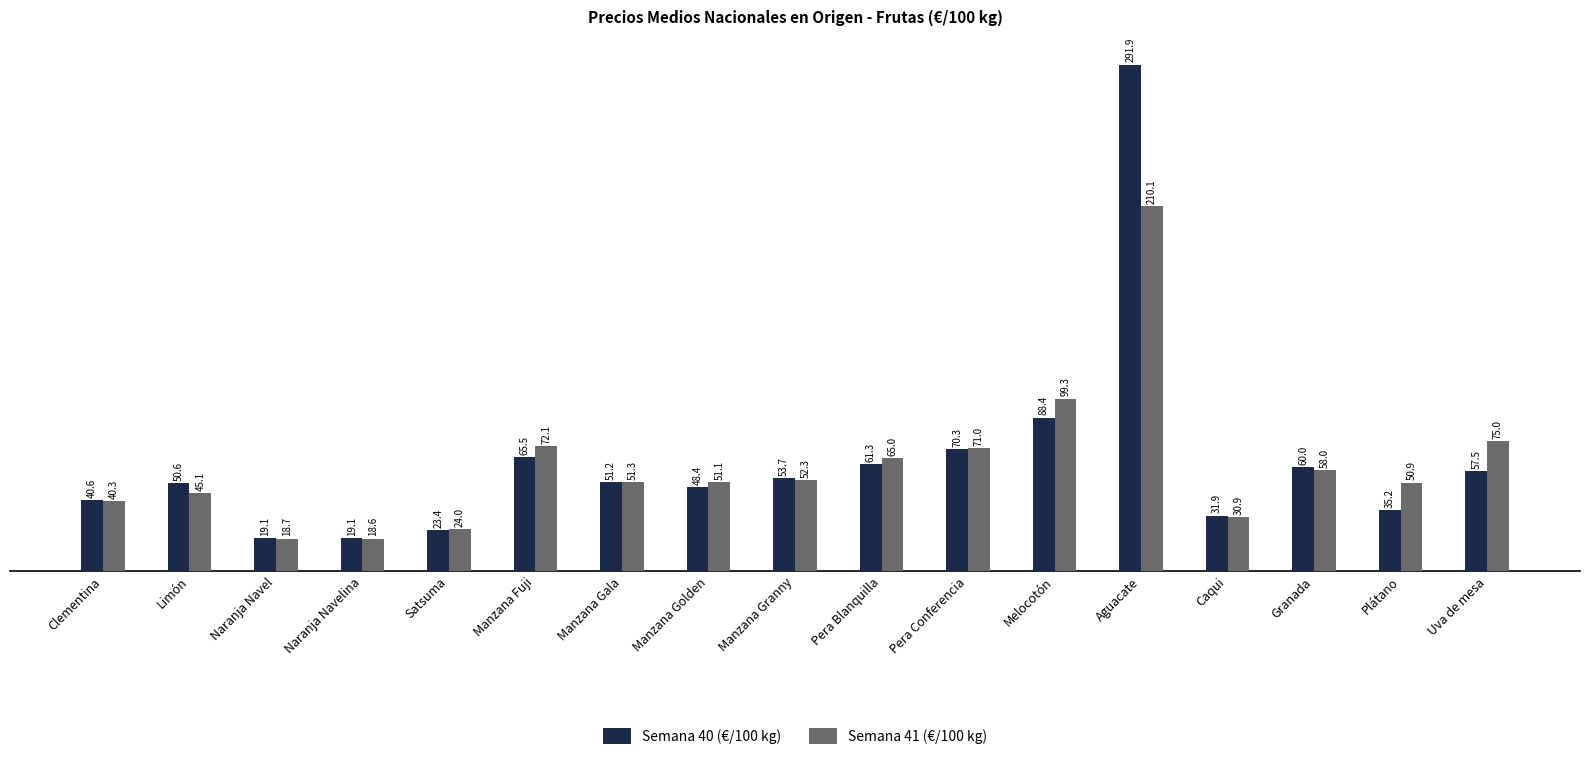

What is the spread (max minus min) of values at Satsuma?

0.5